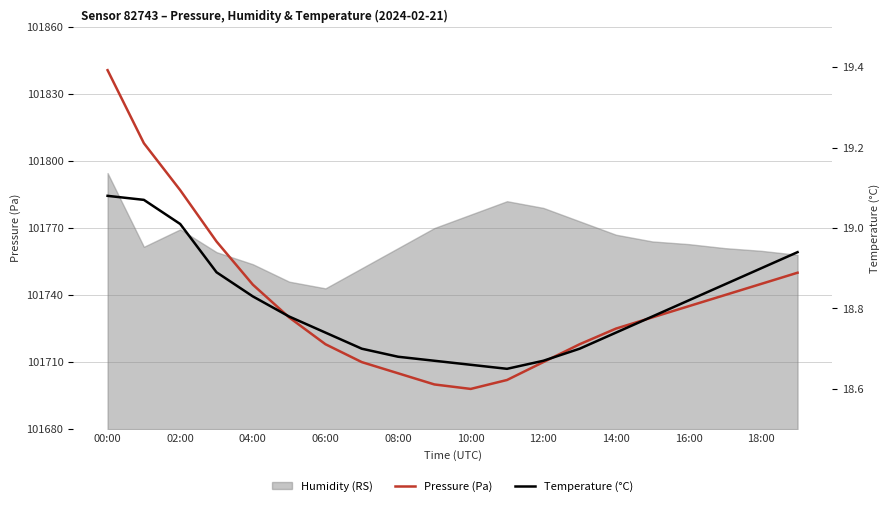

The Pressure (Pa) series shows 101744.7 at 04:00. True or false?

True